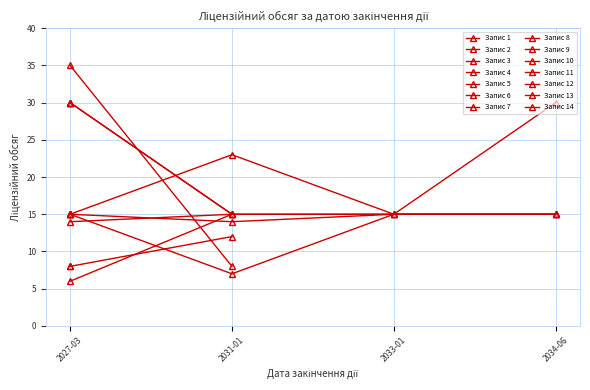

True or false: there are more than 0 points higher than both neighbors.

True